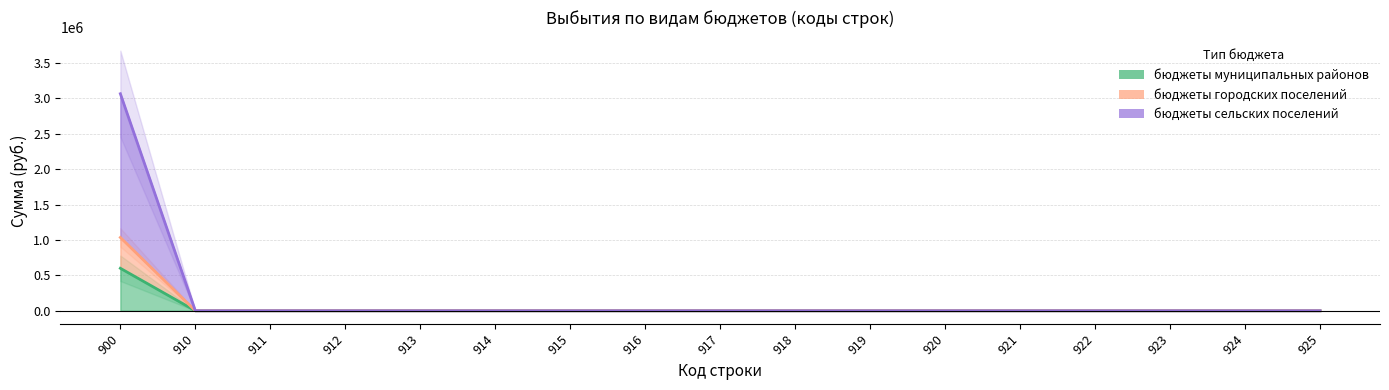

Reading left to right, extract all data points from this chart.

бюджеты муниципальных районов: 900=600000	910=0	911=0	912=0	913=0	914=0	915=0	916=0	917=0	918=0	919=0	920=0	921=0	922=0	923=0	924=0	925=0
бюджеты городских поселений: 900=1035400	910=0	911=0	912=0	913=0	914=0	915=0	916=0	917=0	918=0	919=0	920=0	921=0	922=0	923=0	924=0	925=0
бюджеты сельских поселений: 900=3064900	910=0	911=0	912=0	913=0	914=0	915=0	916=0	917=0	918=0	919=0	920=0	921=0	922=0	923=0	924=0	925=0